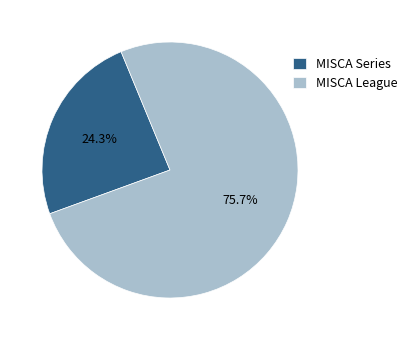

To the nearest percent, what is the difference between the largest and smallest slice percentages?

51%